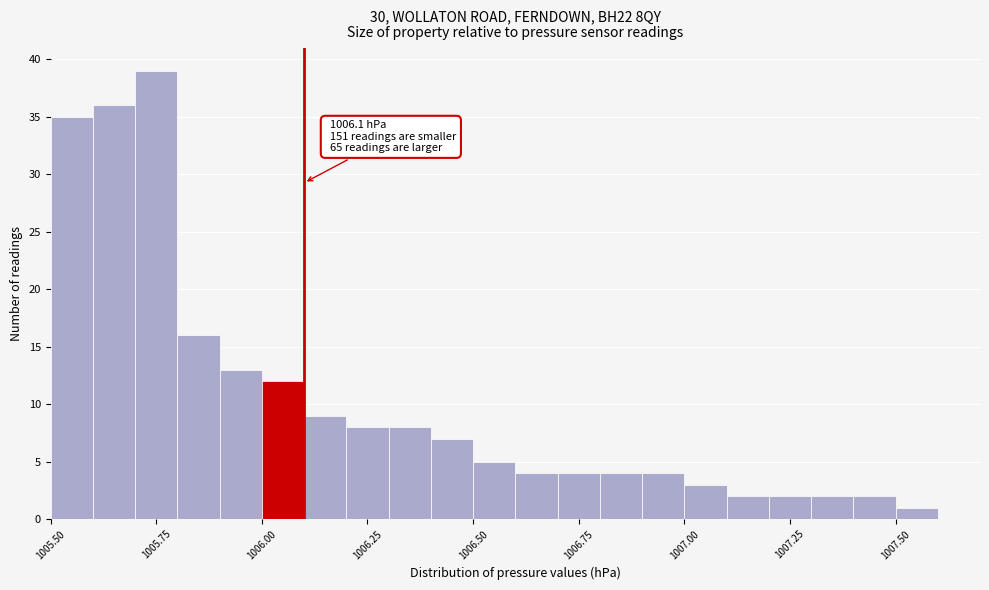

Read against the x-axis, roughly where is the centre of the tallest bar?

1005.75